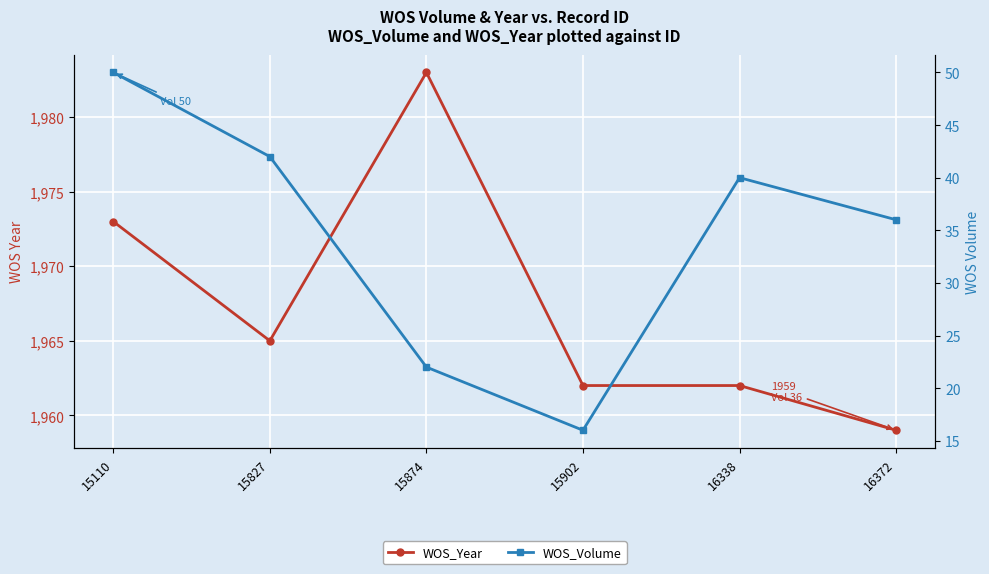

The value of WOS_Year at 15902 is 1962. True or false?

True